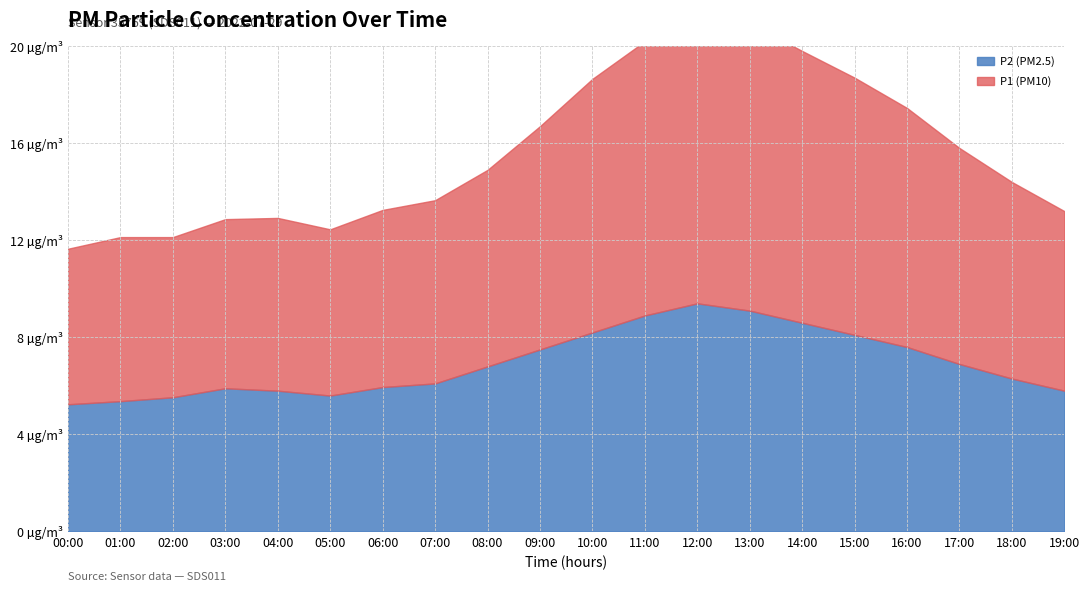

Which has a higher value, 11:00 or 15:00?

11:00